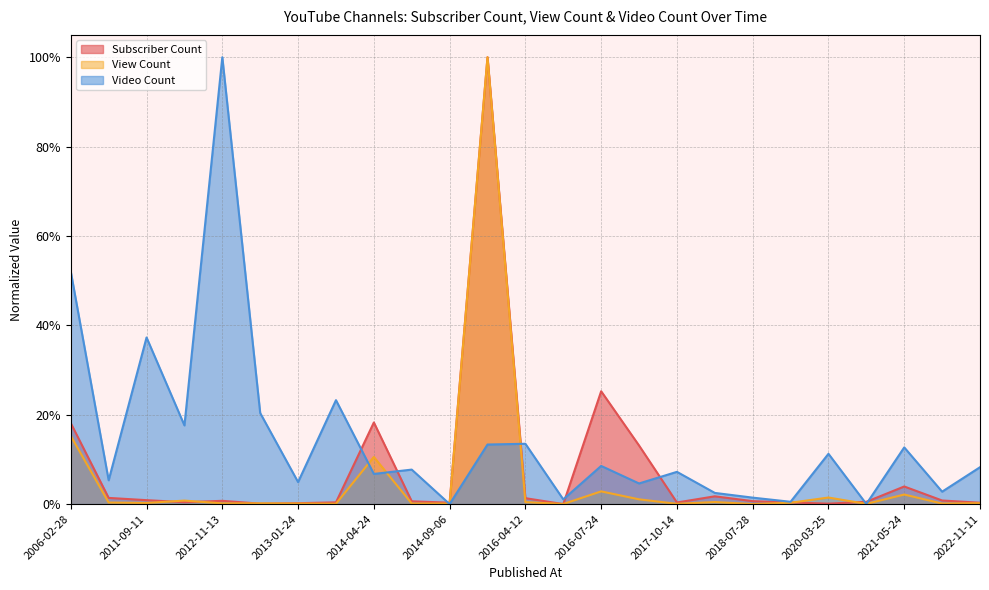

Which series has the largest total across all categories?

Video Count